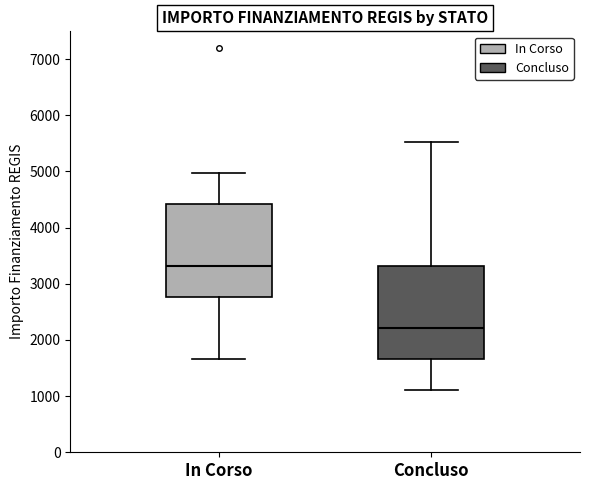

Which box's median line is the lowest?

Concluso